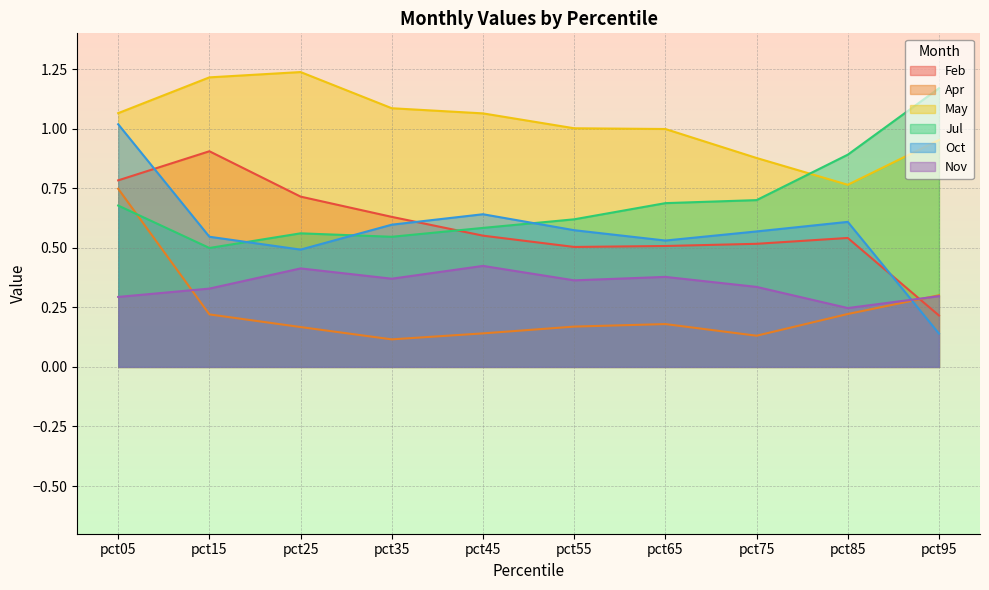

True or false: May has a value of 0.2 at pct95.

False